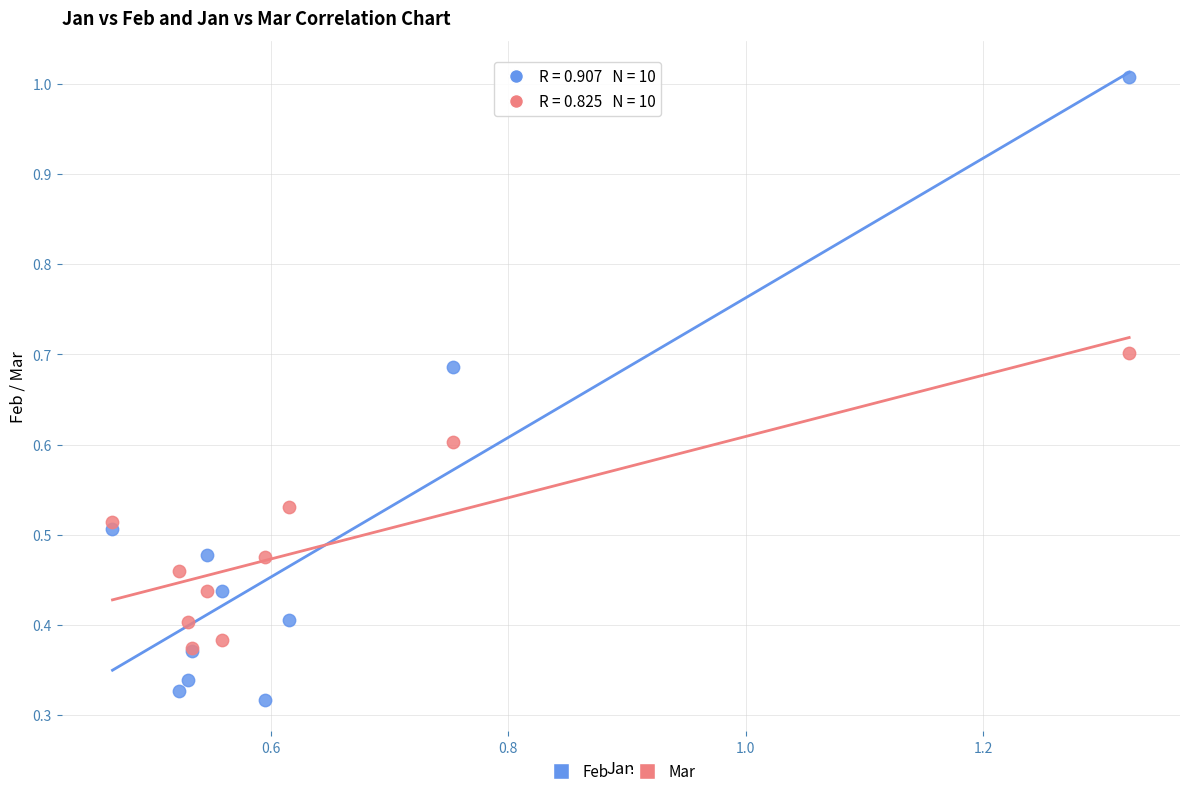

What are all the series names shown in the legend?

Feb, Mar